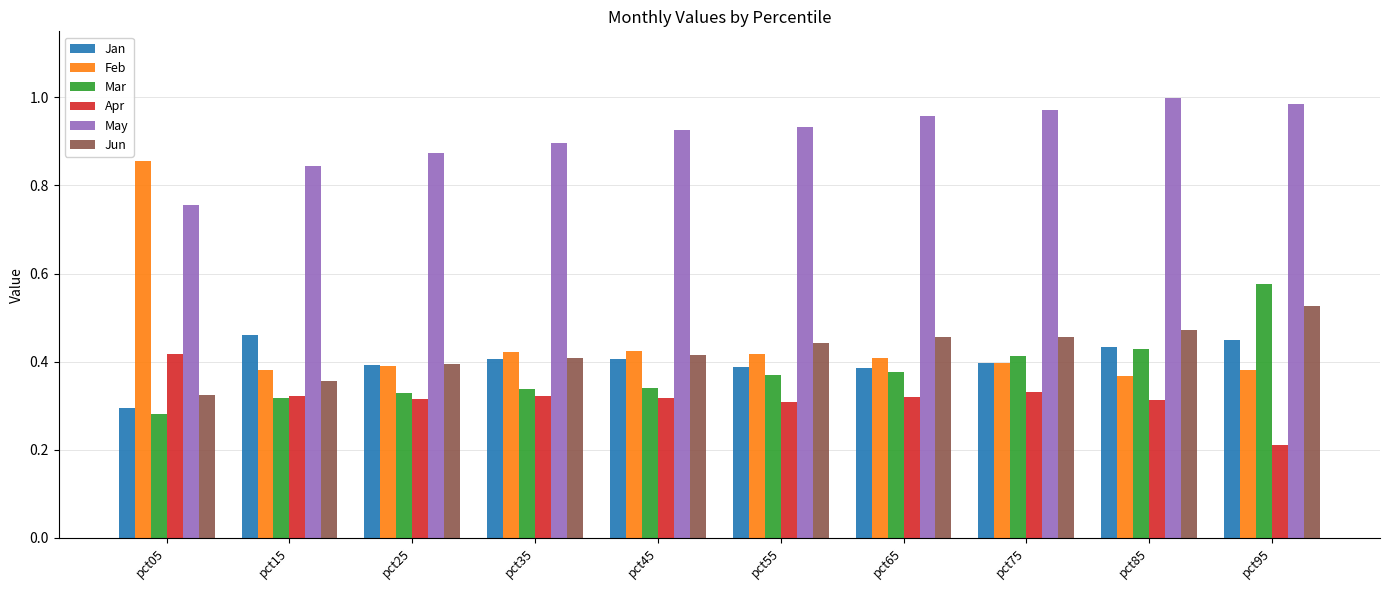

What is the sum of the Mar values at pct35 and pct45?

0.7